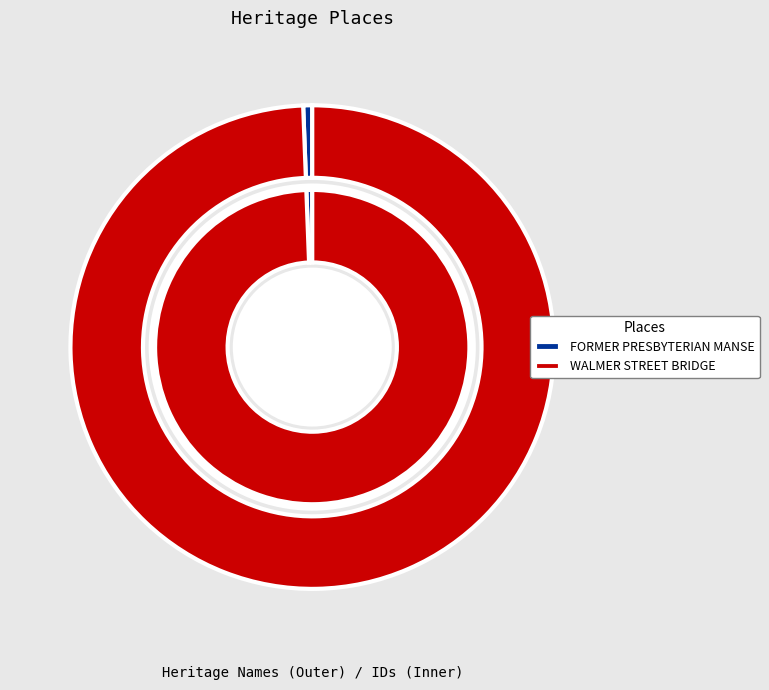

Rank the categories by value from highest to lowest.

WALMER STREET BRIDGE, FORMER PRESBYTERIAN MANSE